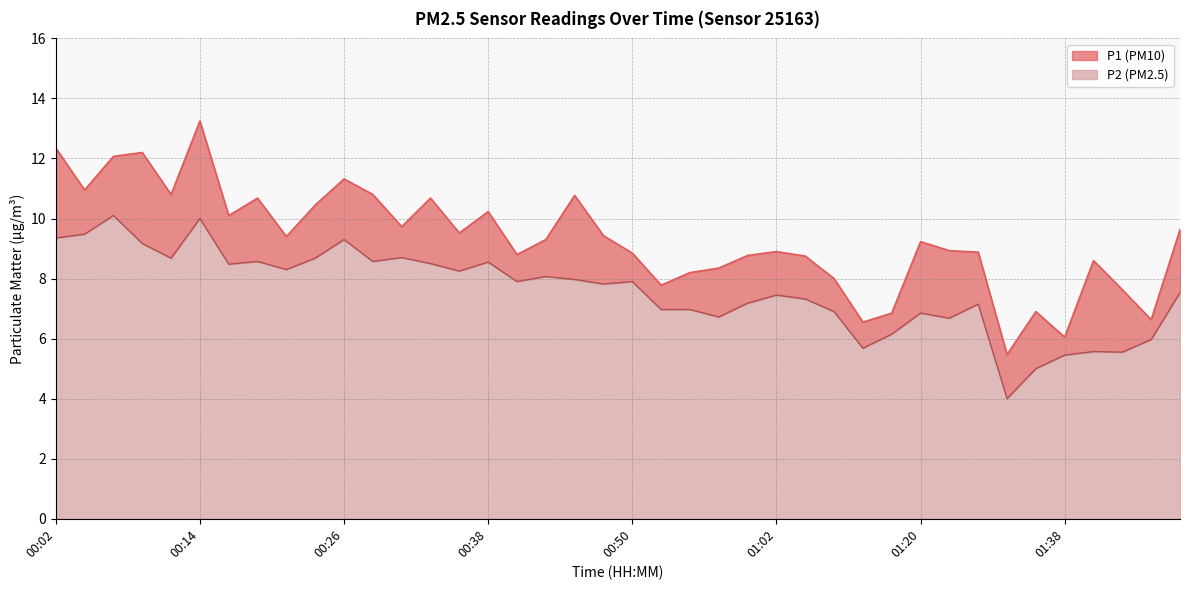

How many data points in P1 are above 9?

21